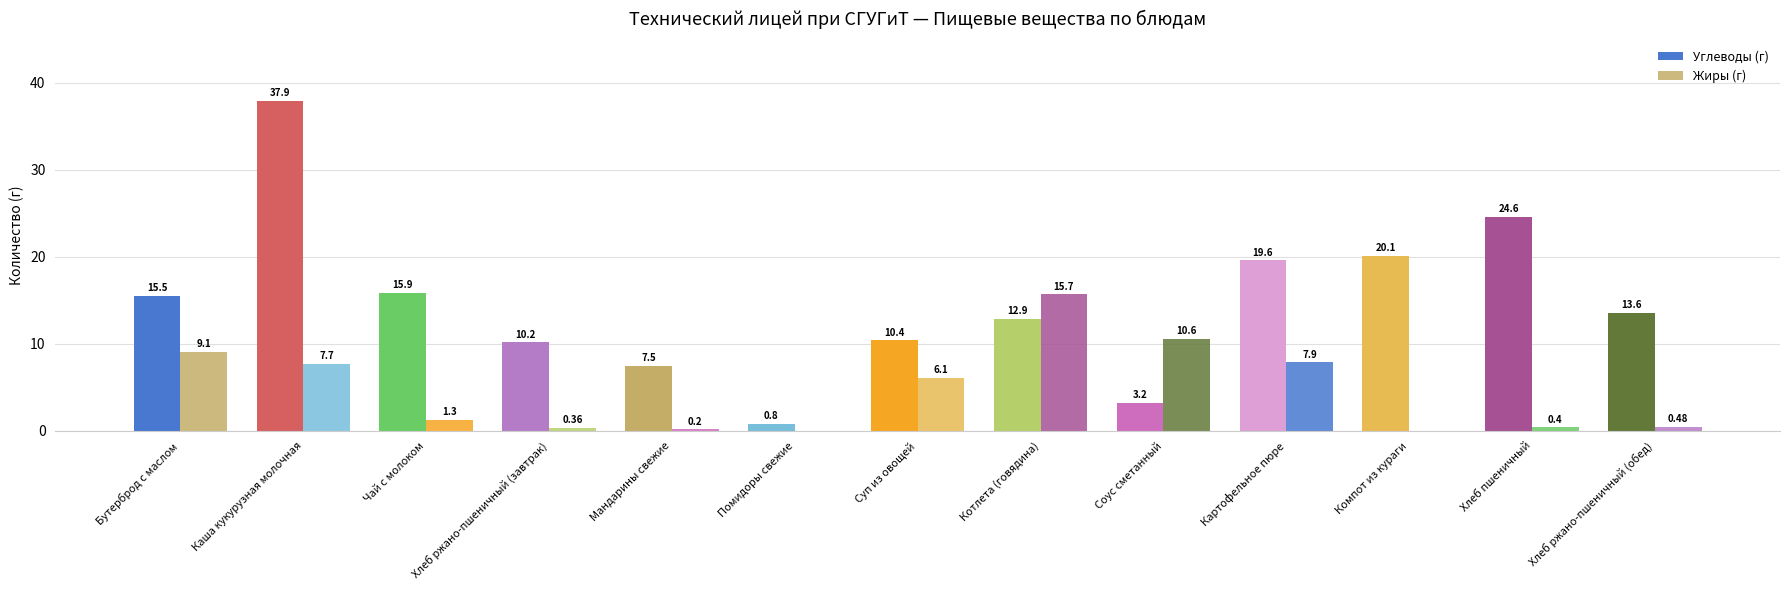

Does the chart contain stacked bars?

No